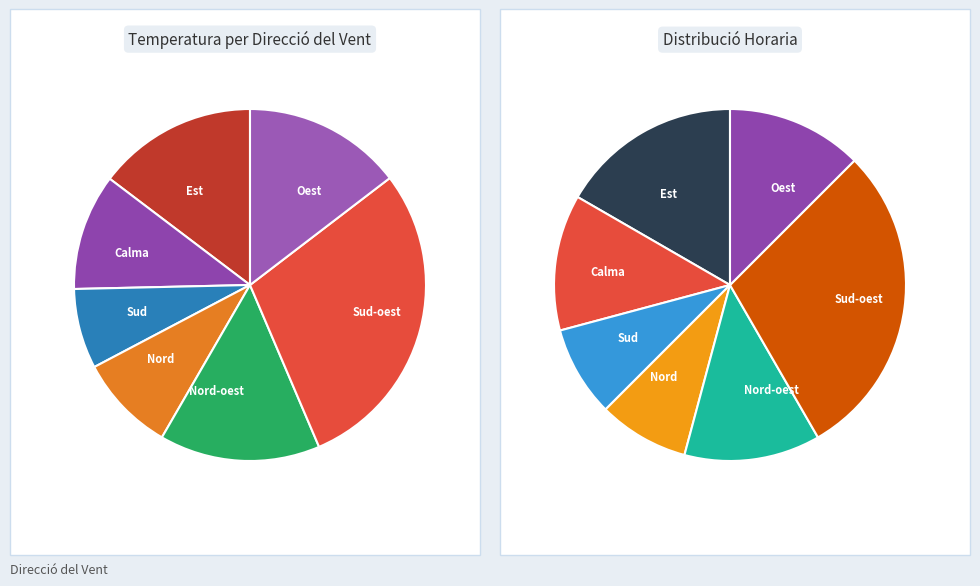

What is the largest slice in the pie chart?

Sud-oest